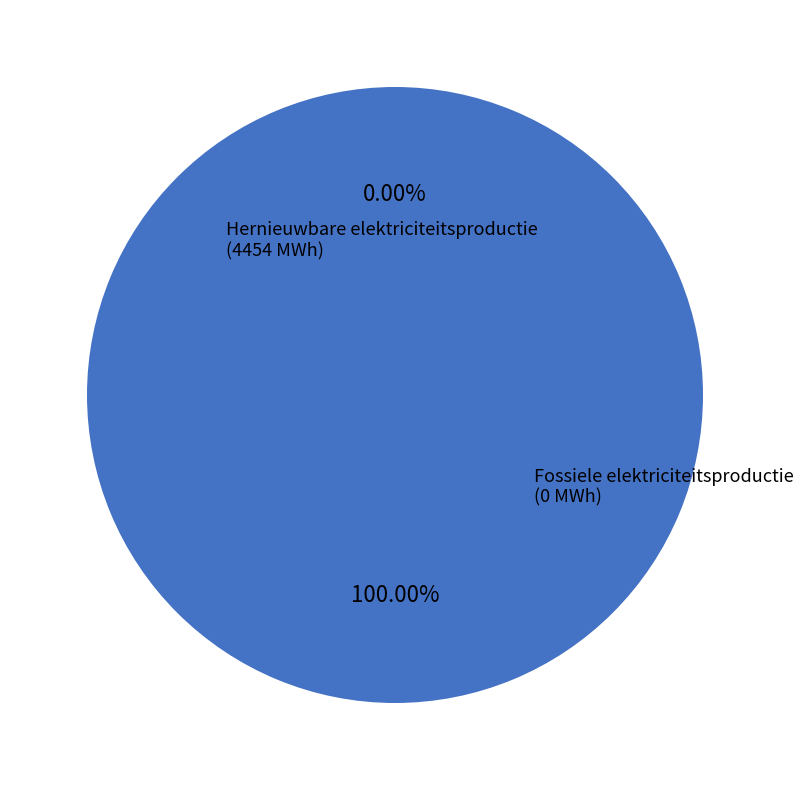

Which category accounts for the majority?

Fotovoltaïsche energie